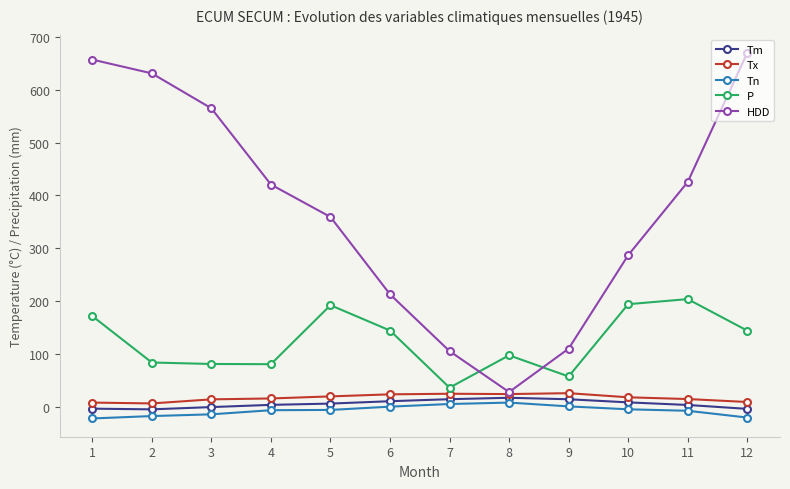

How many data points in Tn are above -5?

5